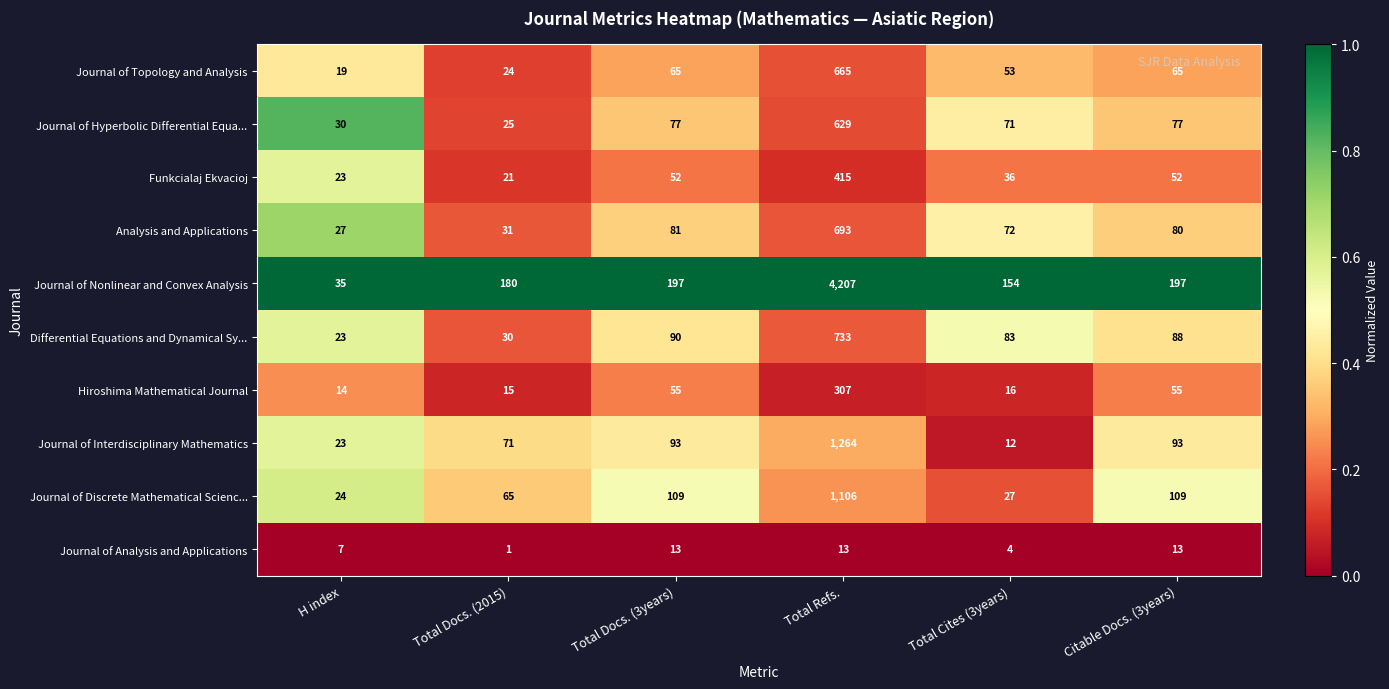

What is the maximum value shown in the chart?

4207